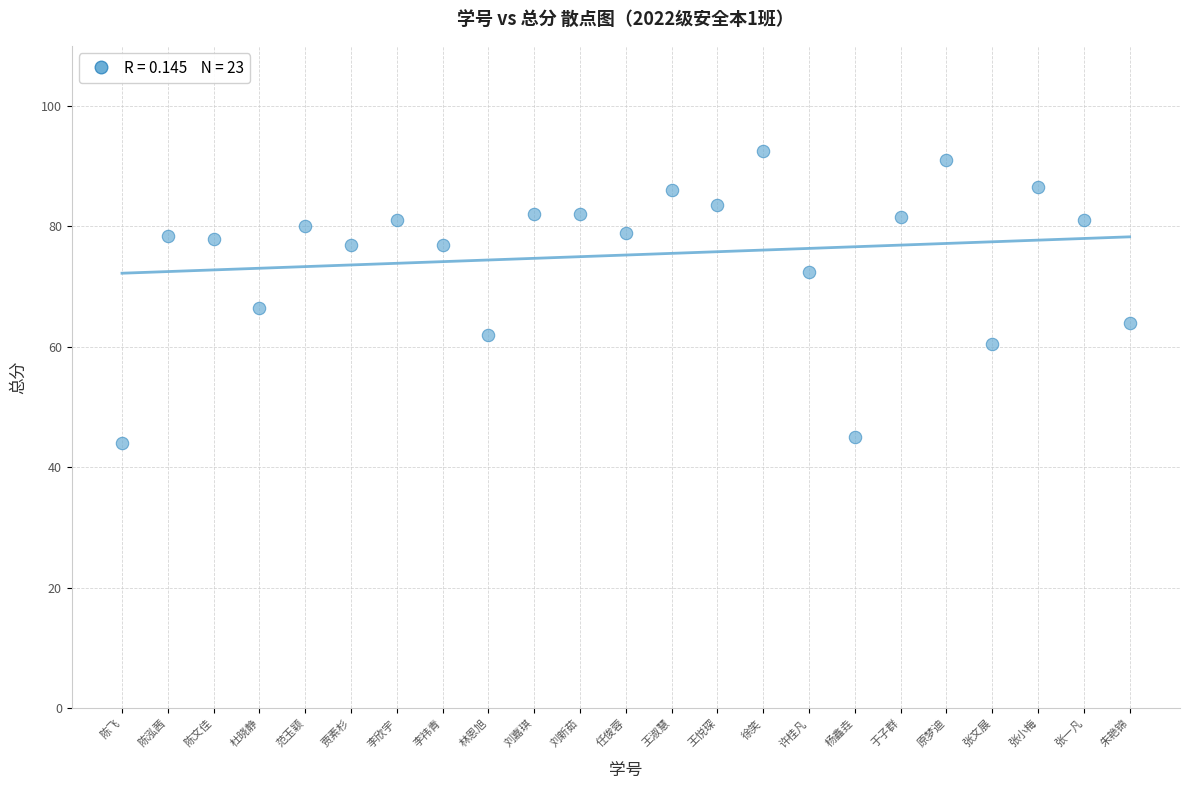

What is the range of Y values (max minus min)?

48.5